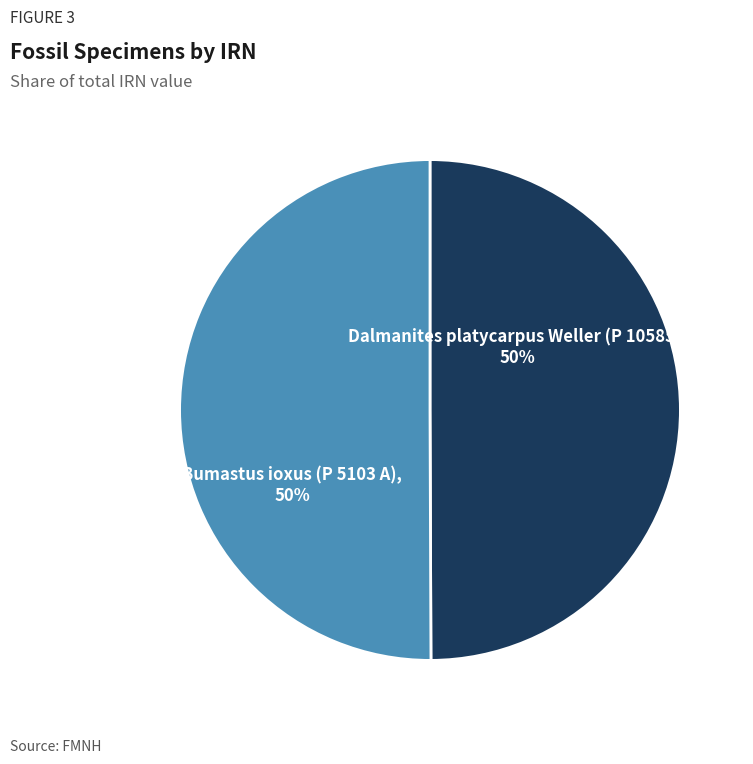

True or false: Bumastus ioxus (P 5103 A) accounts for 65% of the total.

False